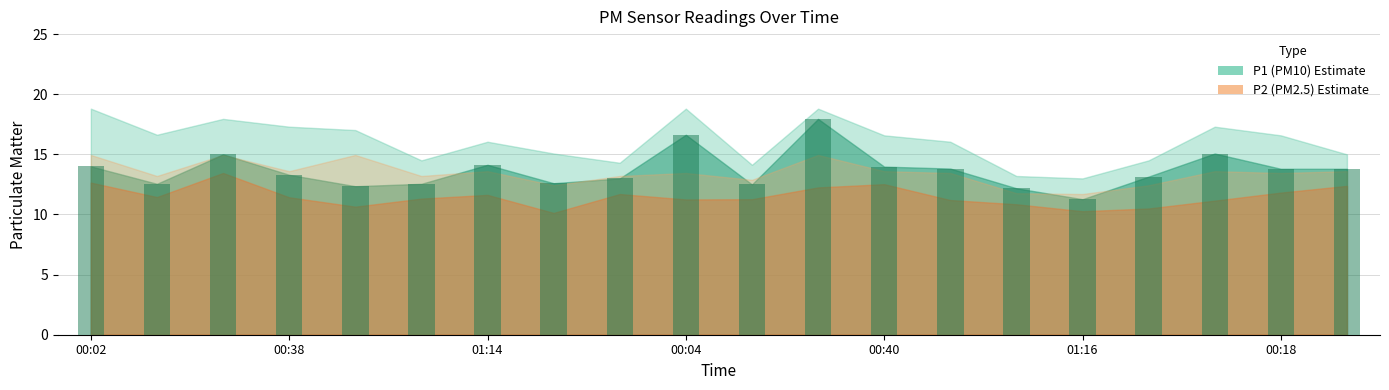

What is the value of the 18th bar from the left?

15.1